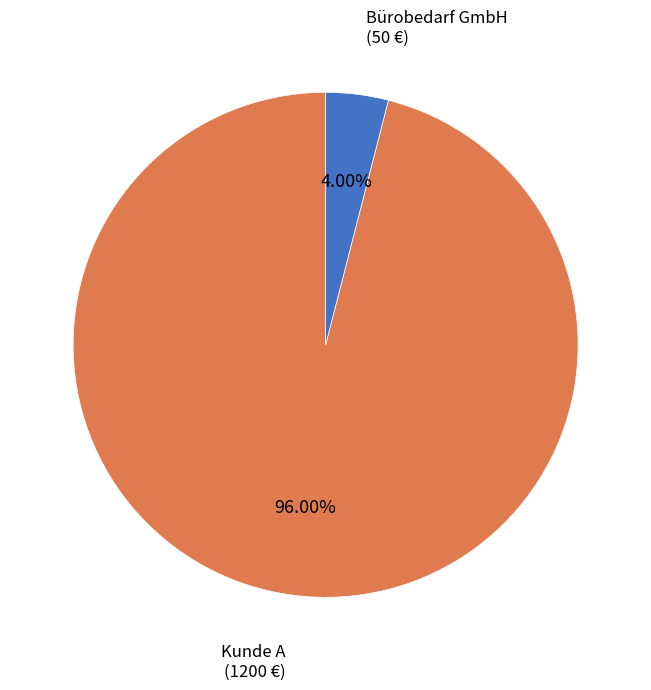

To the nearest percent, what is the difference between the largest and smallest slice percentages?

92%